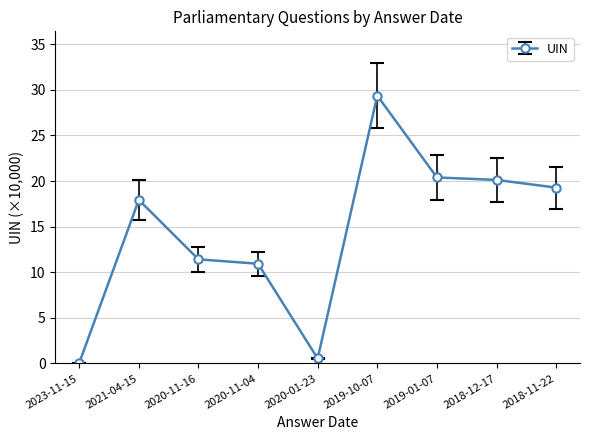

Where is the first local maximum?

2021-04-15